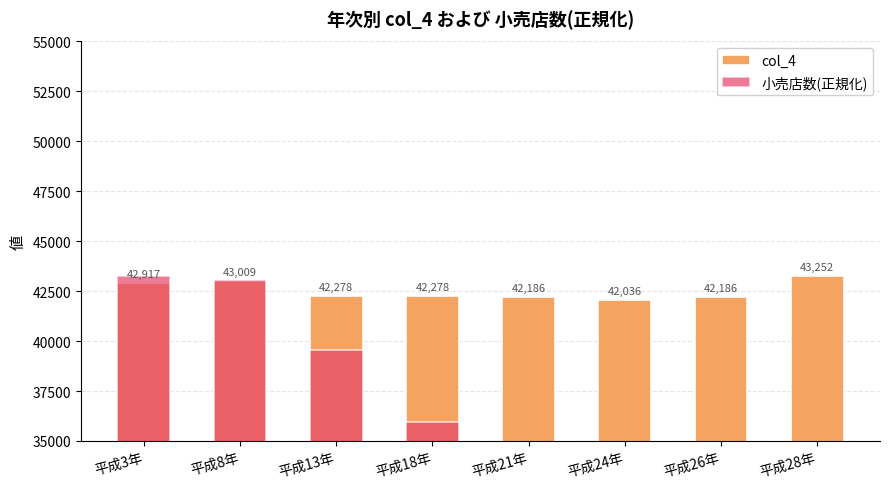

Reading left to right, transcribe all the data shown in this chart.

col_4: 平成3年=42917.0	平成8年=43009.0	平成13年=42278.0	平成18年=42278.0	平成21年=42186.0	平成24年=42036.0	平成26年=42186.0	平成28年=43252.0
小売店数(正規化): 平成3年=43252.0	平成8年=43066.7	平成13年=39536.9	平成18年=35944.2	平成21年=33817.7	平成24年=30612.3	平成26年=30558.5	平成28年=29763.3